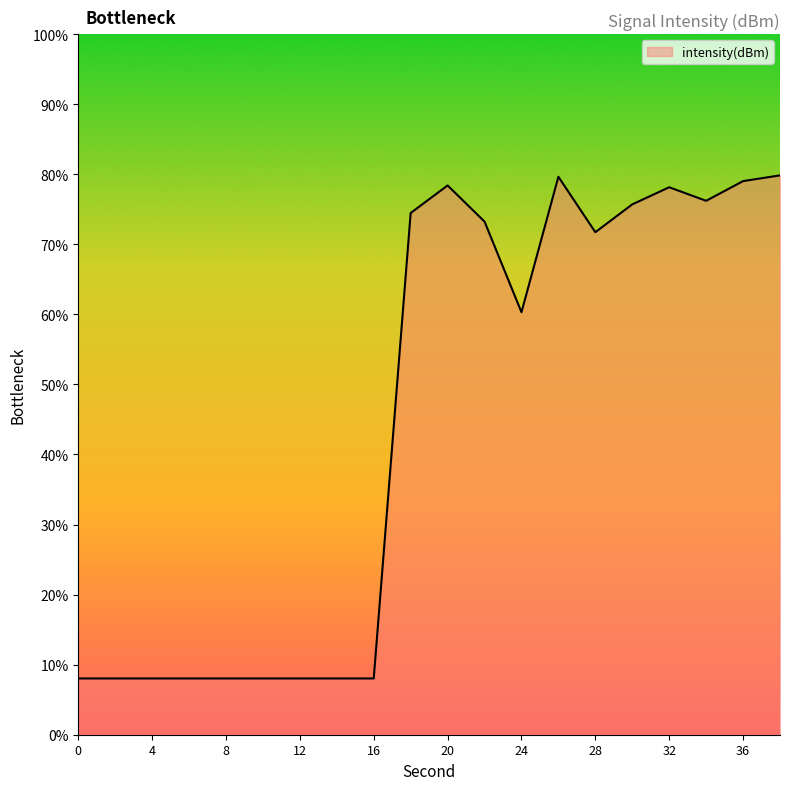

What is the difference between the maximum and minimum values?

71.8